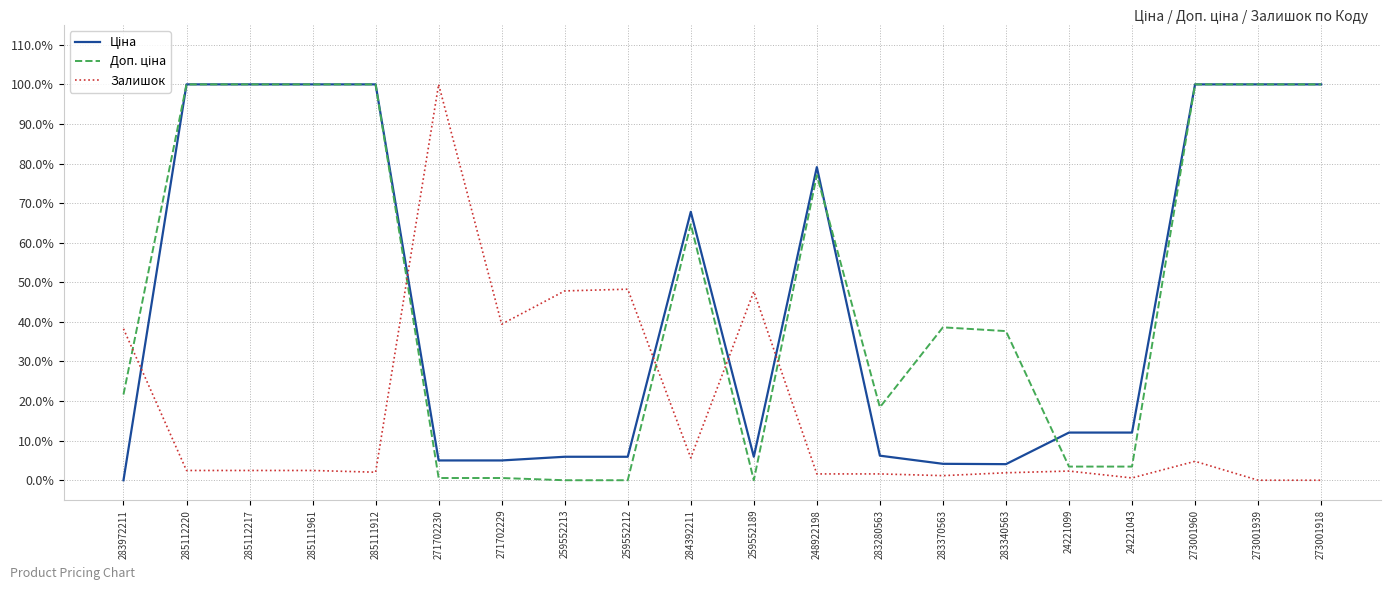

The value of Залишок at 273001918 is -65.2. True or false?

False